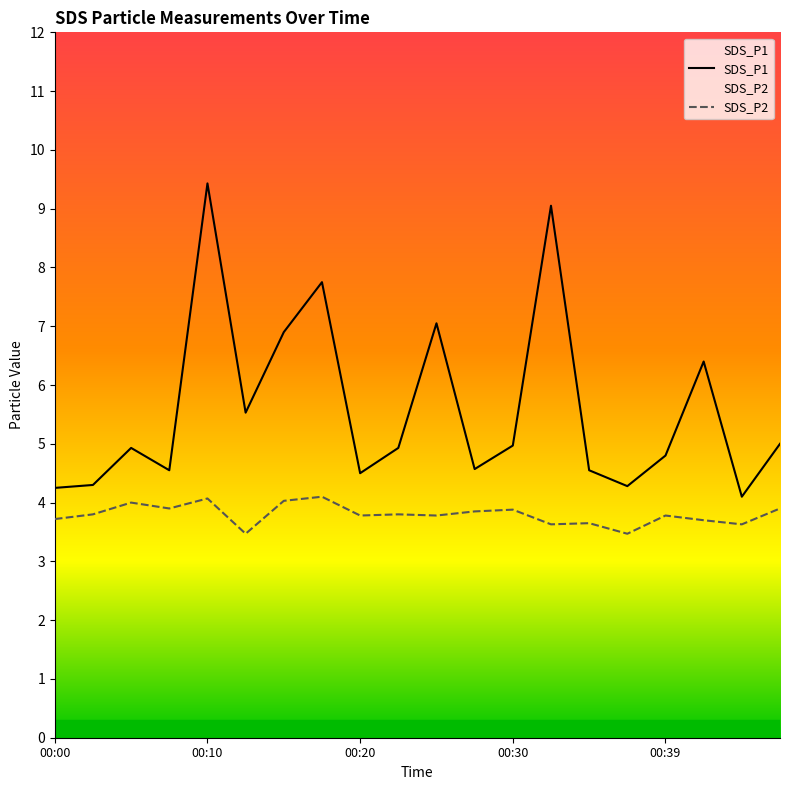

The SDS_P2 series shows 4.0 at 00:05. True or false?

True